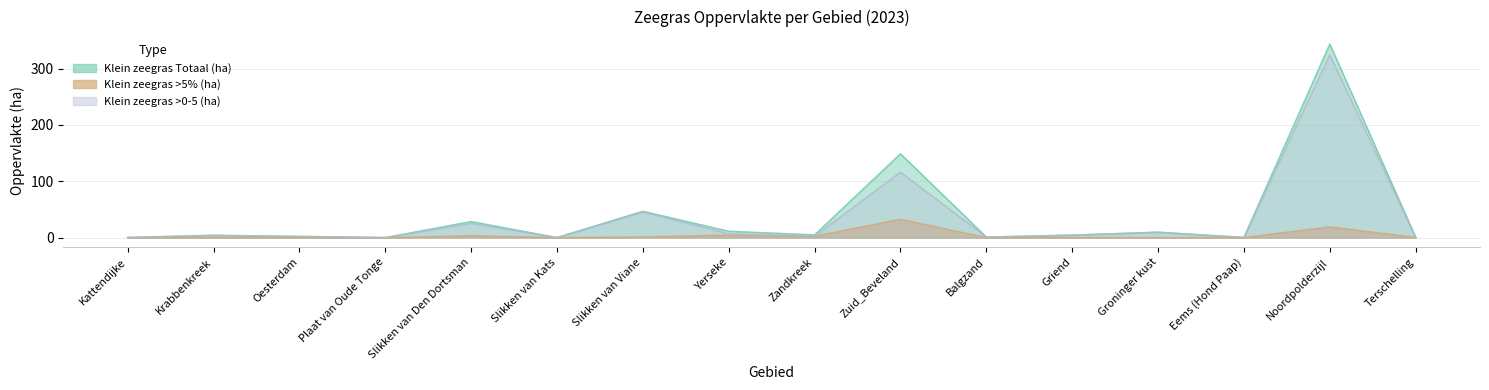

True or false: Klein zeegras >5% (ha) has more than 2 points higher than both neighbors.

True